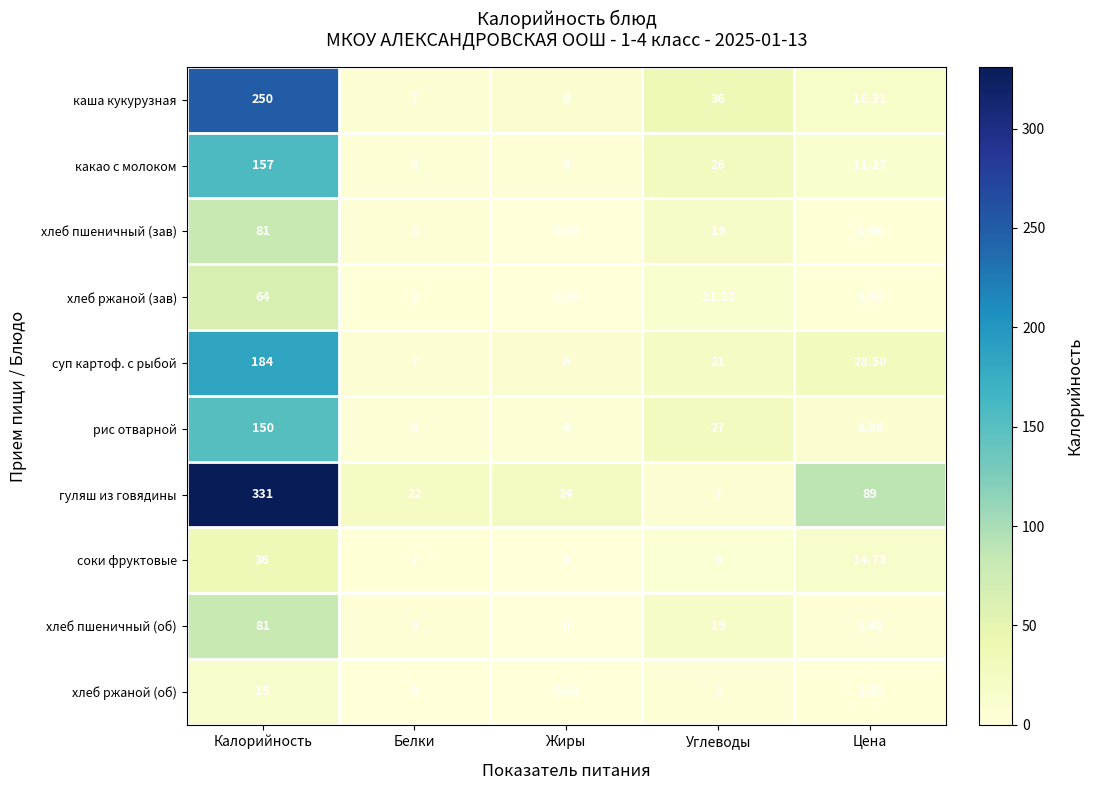

Which label corresponds to the largest value in the chart?

Калорийность